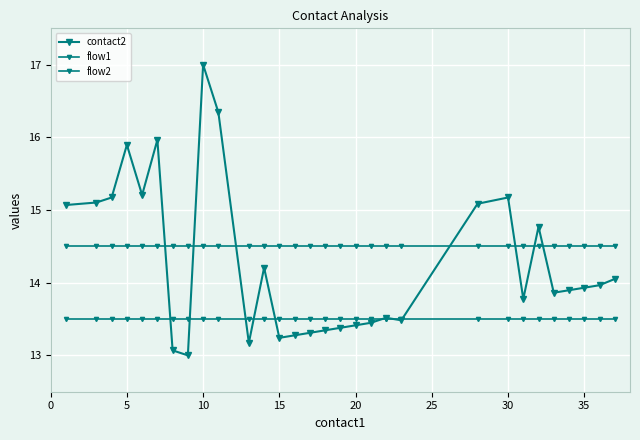

How many lines are shown in the chart?

3